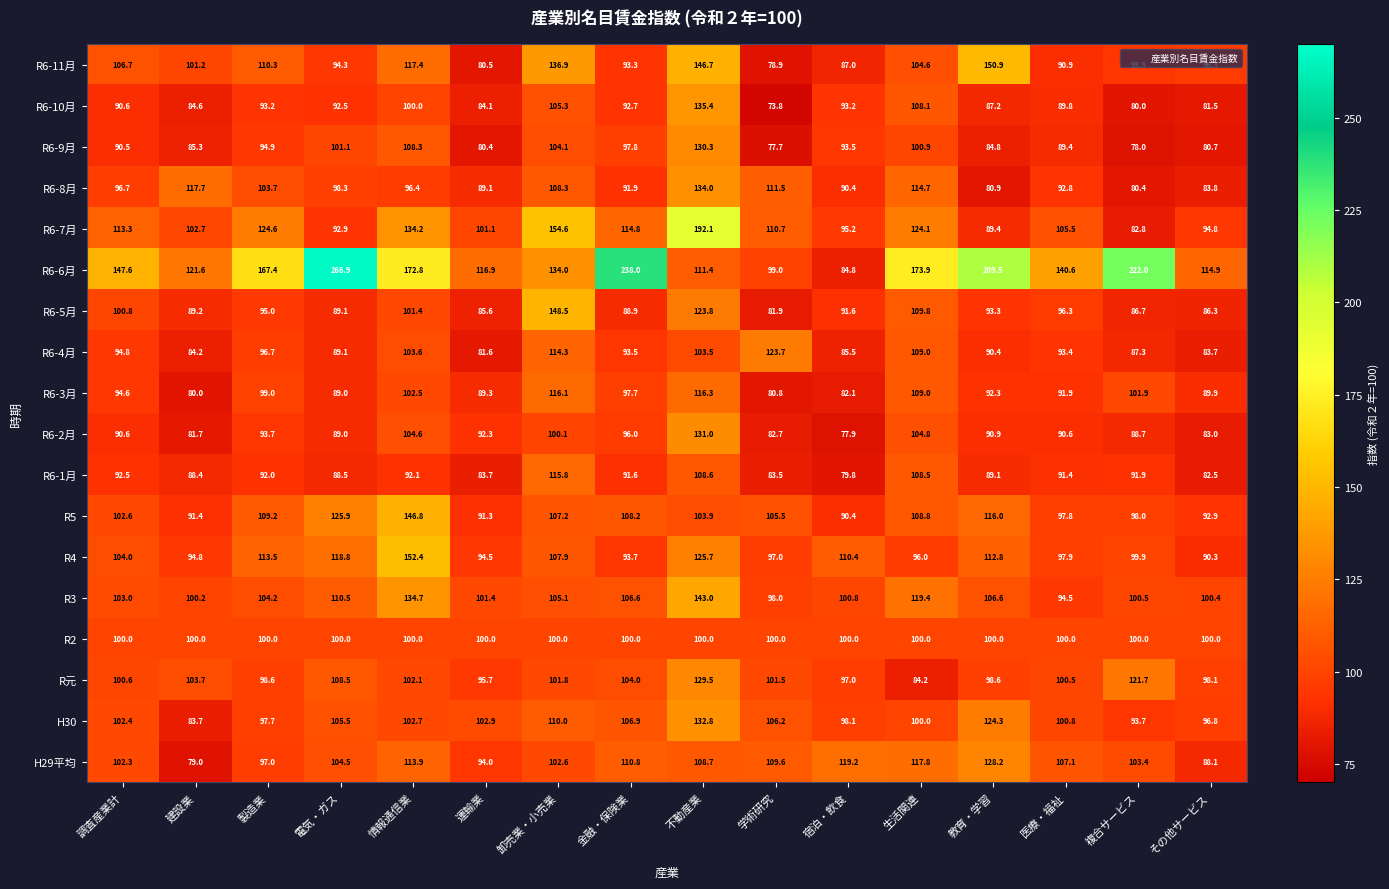

What is the approximate value of R6-3月 at 生活関連?

109.0